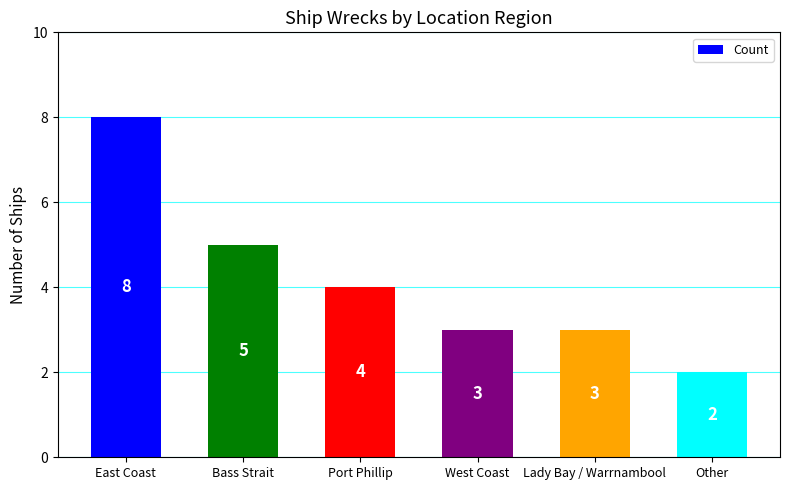

What is the change in value from Bass Strait to Other?

-3